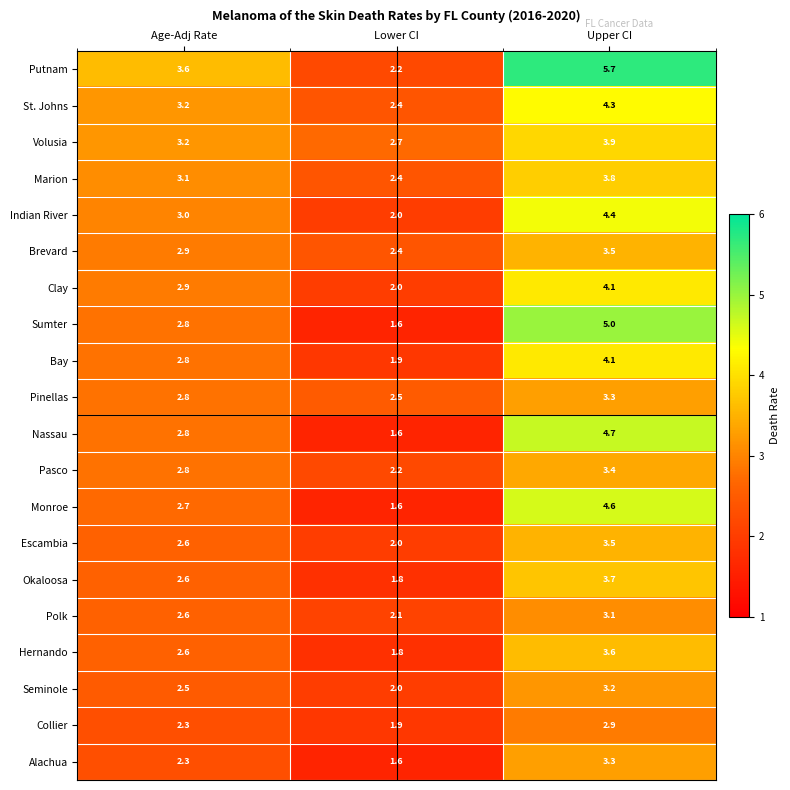

How many data points does each series have?

3